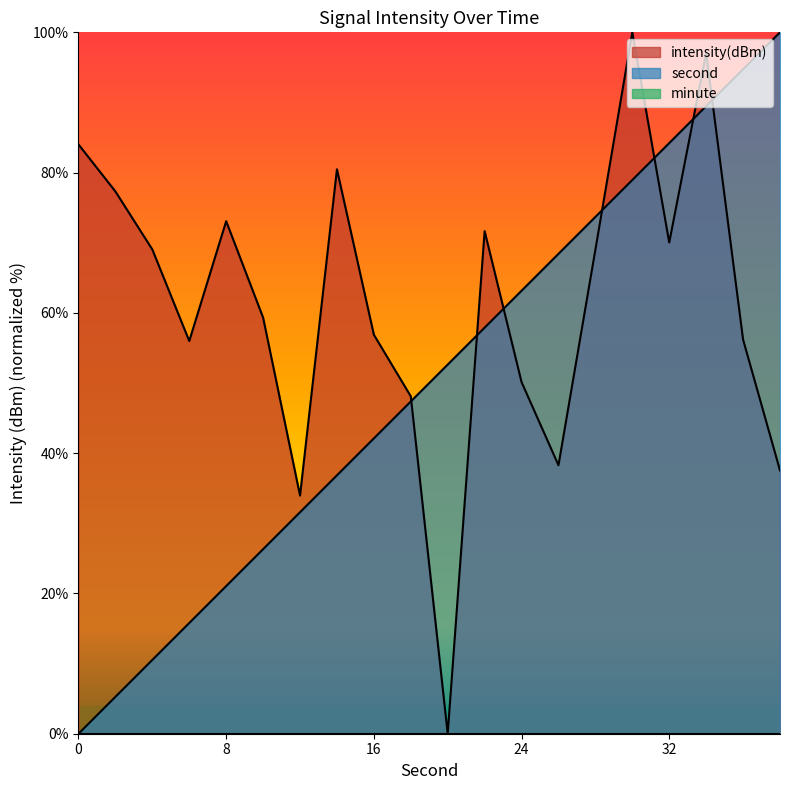

Between 2 and 18, which is larger?

18